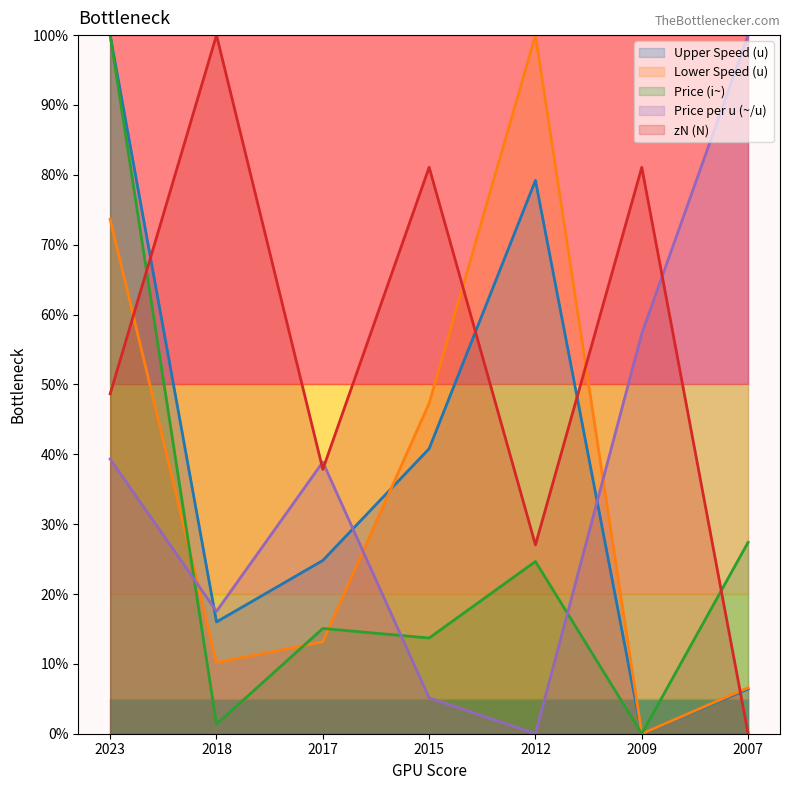

At which category is the sum across all series the highest?

2023